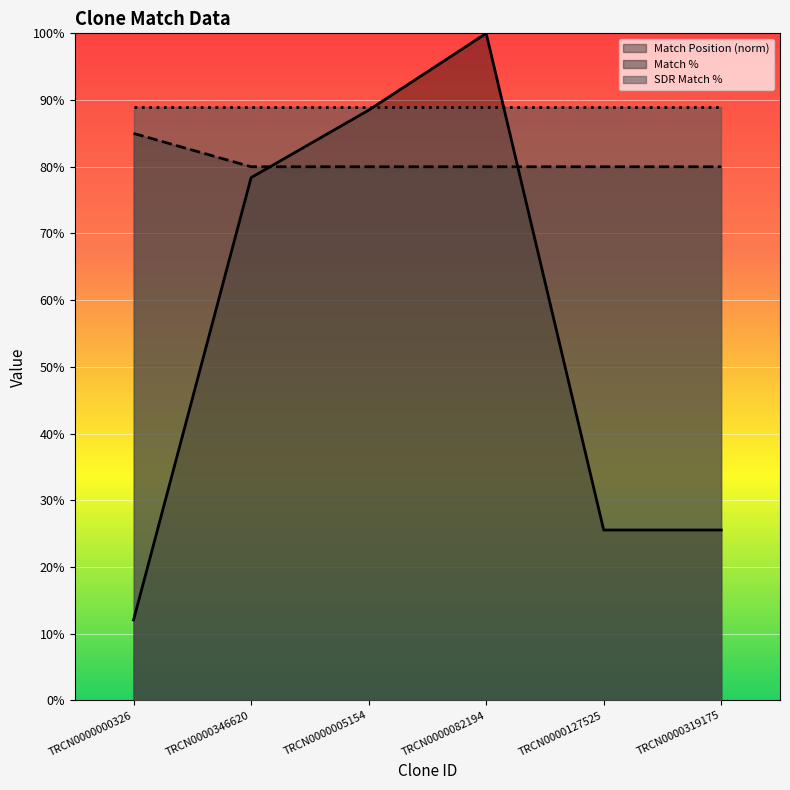

Does the chart display data point markers on the line(s)?

No